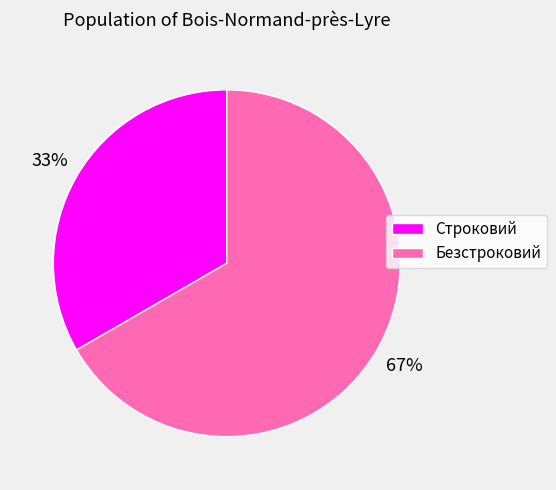

Is the sum of Строковий and Безстроковий greater than half?

Yes